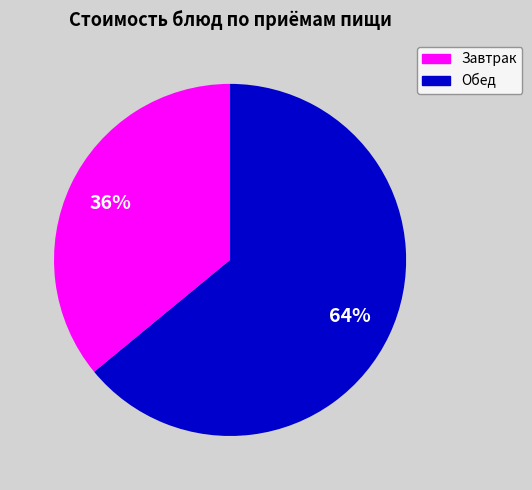

Which category has the smallest portion of the pie?

Завтрак